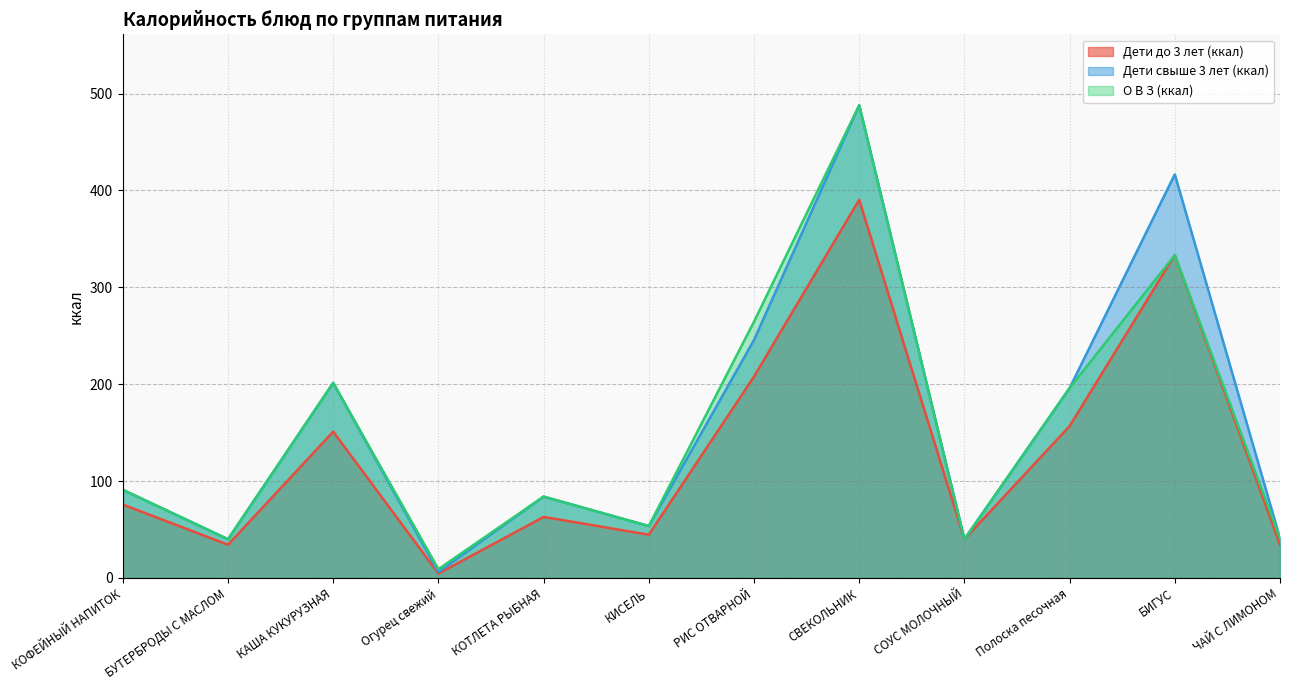

What value does the О В З (ккал) series have at КАША КУКУРУЗНАЯ?

201.4